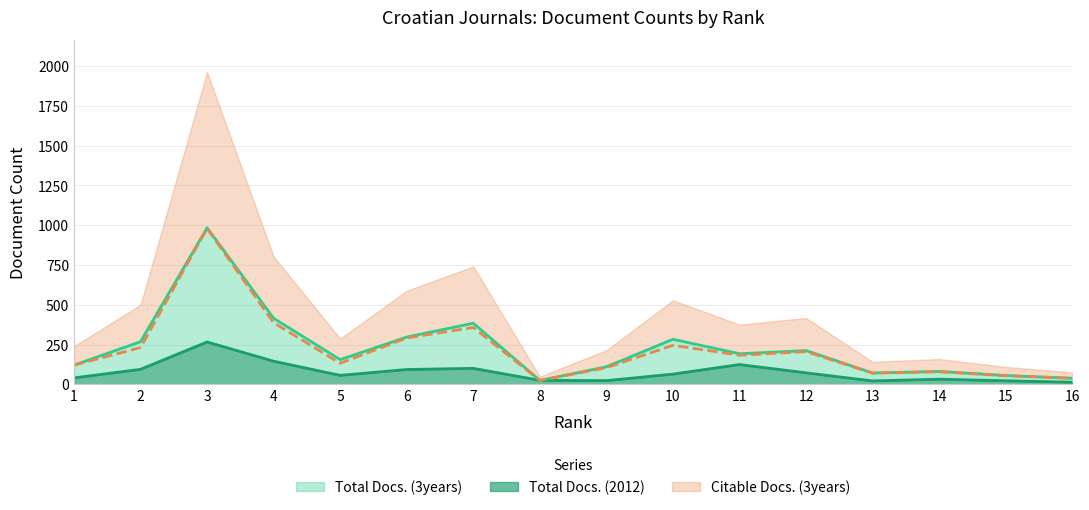

How many distinct data groups are displayed?

3